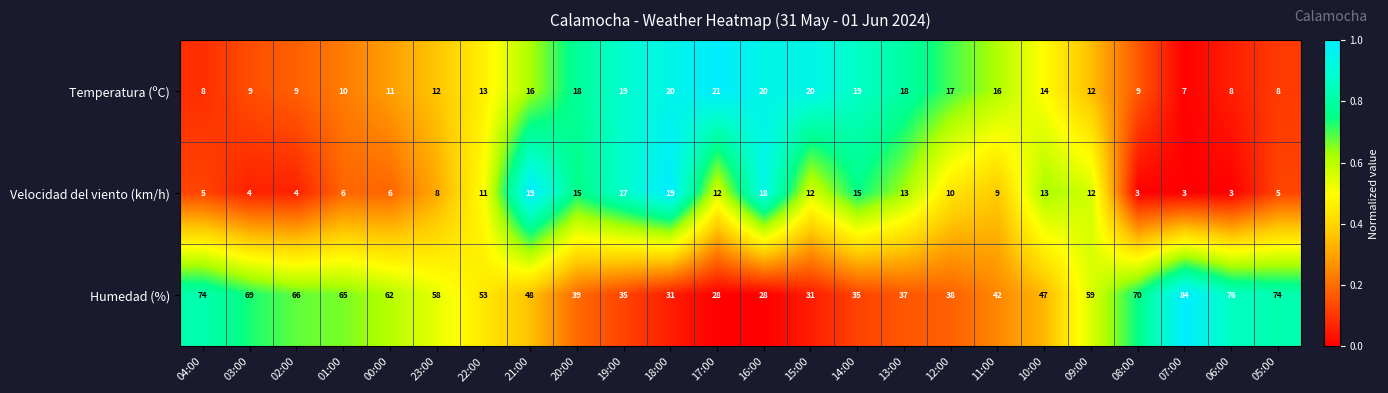

Rank the series by their maximum value, from lowest to highest.

Velocidad del viento (km/h), Temperatura (ºC), Humedad (%)